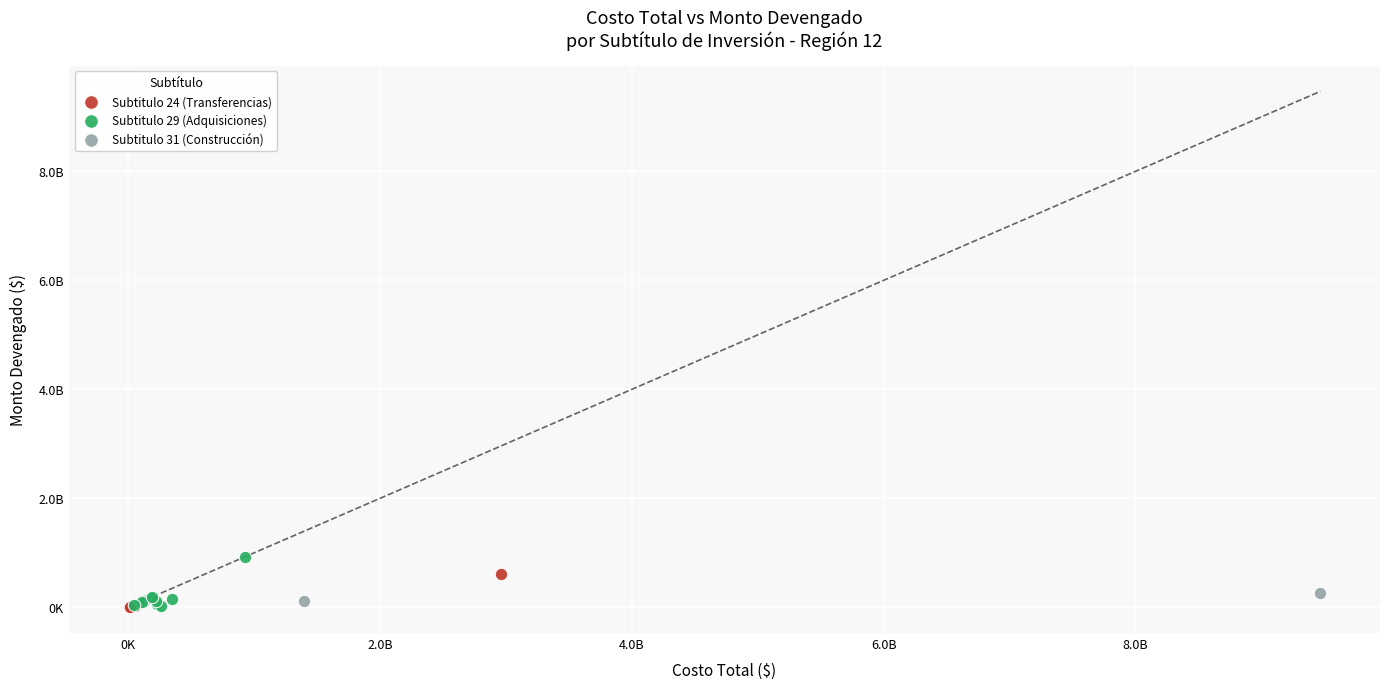

What are all the series names shown in the legend?

Subtitulo 24 (Transferencias), Subtitulo 29 (Adquisiciones), Subtitulo 31 (Construcción)